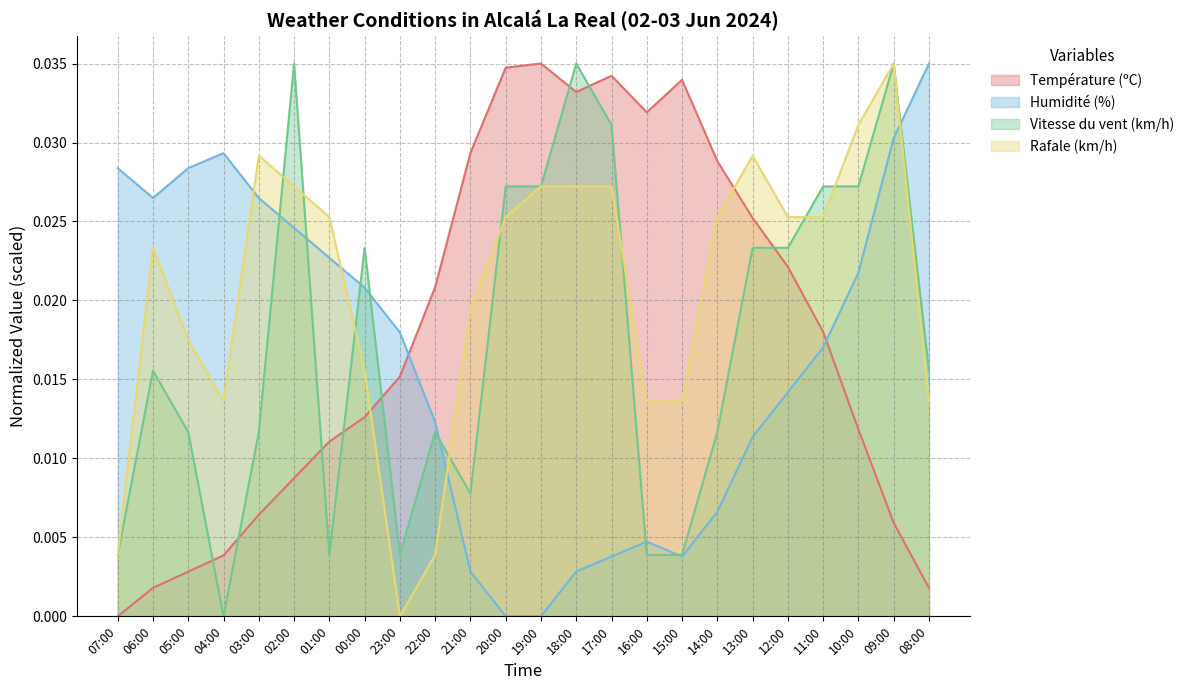

Which series has the largest total across all categories?

Rafale (km/h)